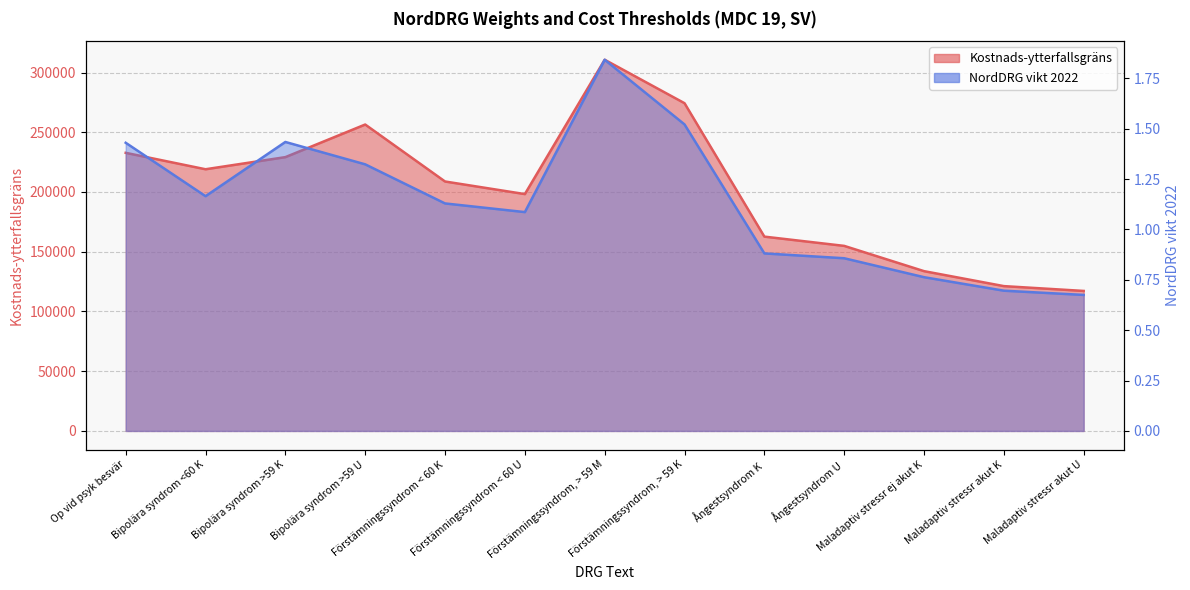

How many interior local valleys does the Kostnads-ytterfallsgräns series have?

2